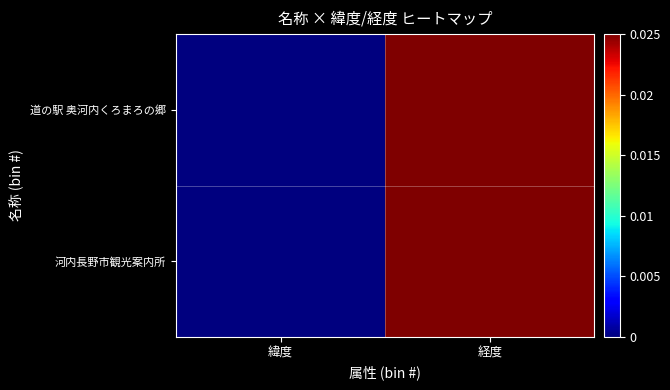

List the series in order of their overall mean, highest first.

河内長野市観光案内所, 道の駅 奥河内くろまろの郷